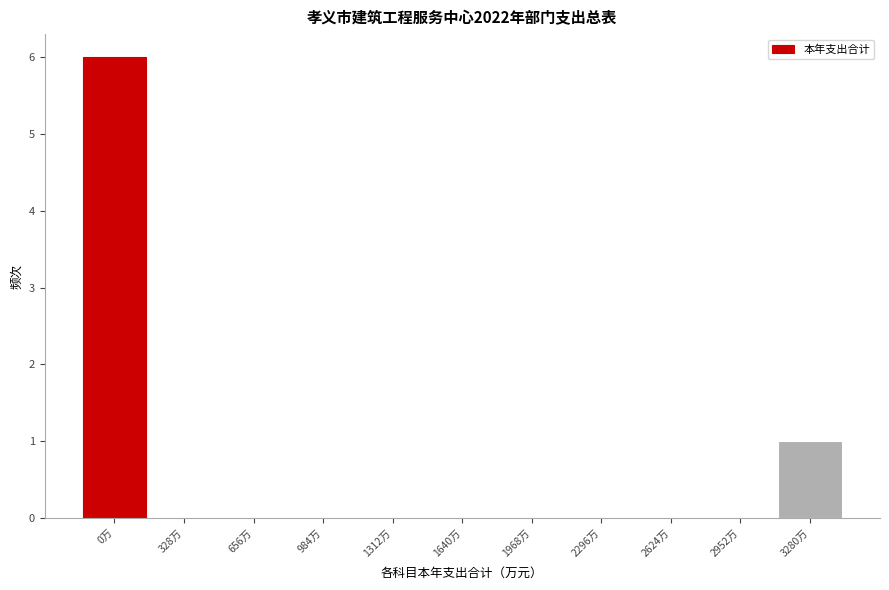

Reading left to right, list all the values displayed in this chart.

0万=6	328万=0	656万=0	984万=0	1312万=0	1640万=0	1968万=0	2296万=0	2624万=0	2952万=0	3280万=1